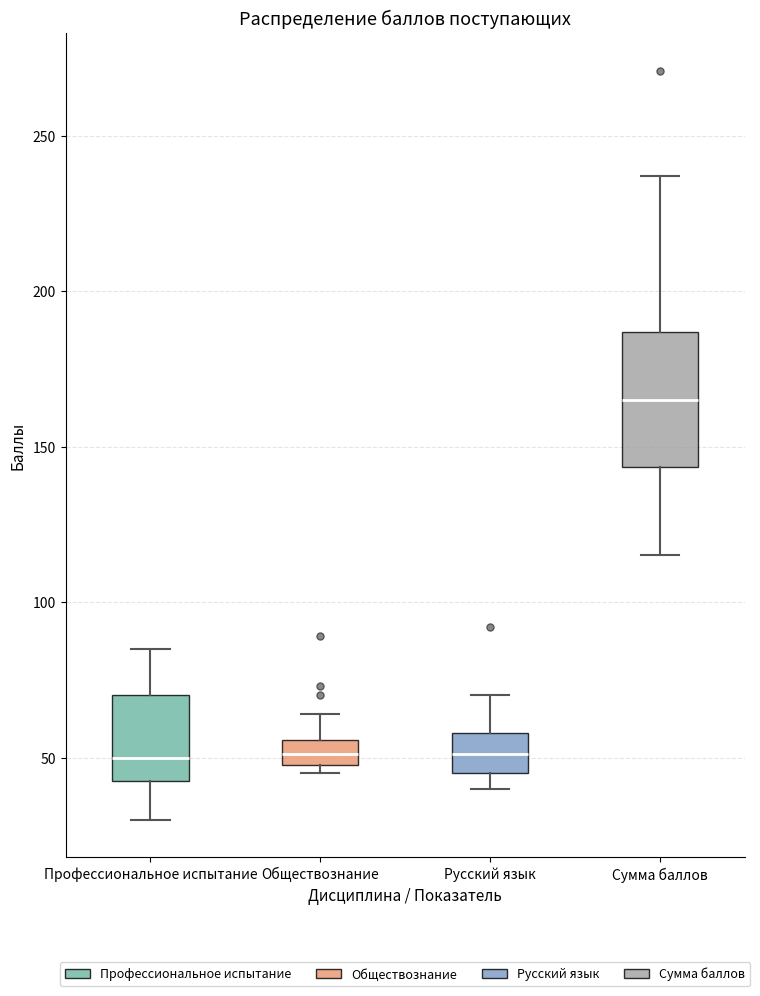

Where is the lower edge of the box for Обществознание on the y-axis? The values are not printed on the chart, so give them approximately, as read against the axis.

50